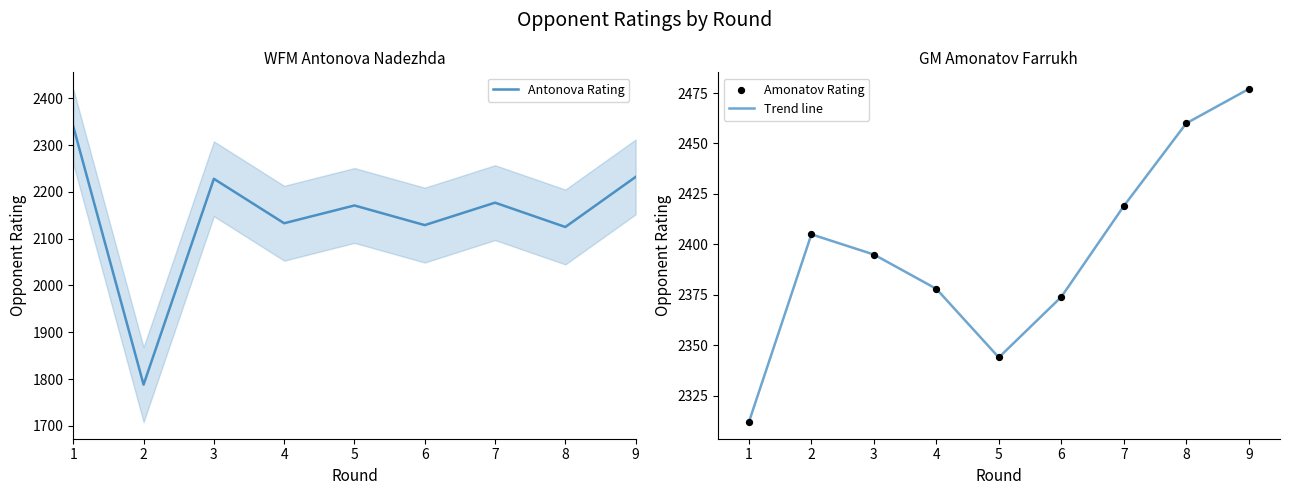

Is the value of Amonatov Rating at 9 greater than the value of Antonova Rating at 3?

Yes